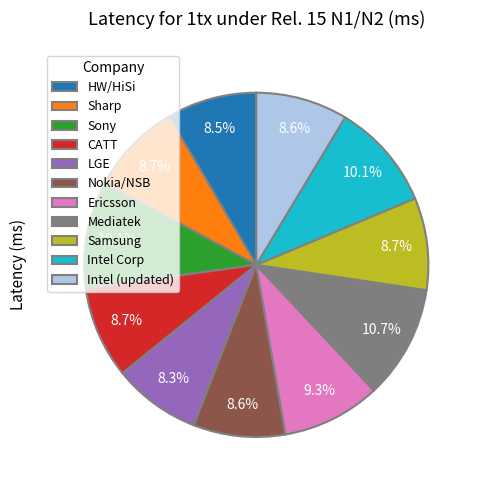

Between Sony and HW/HiSi, which is larger?

Sony